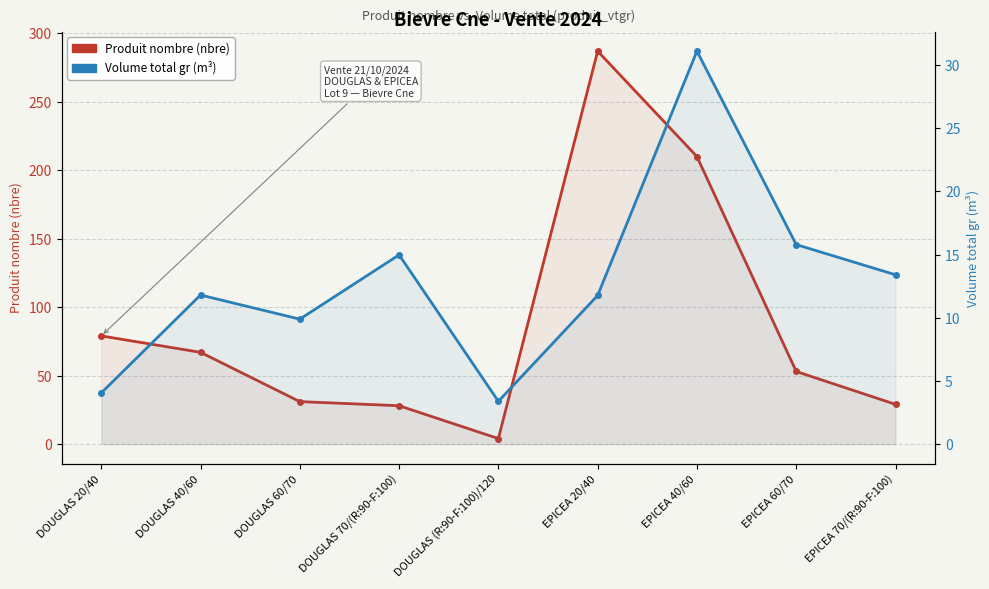

What is the lowest value of the Produit nombre (nbre) series?

4.0